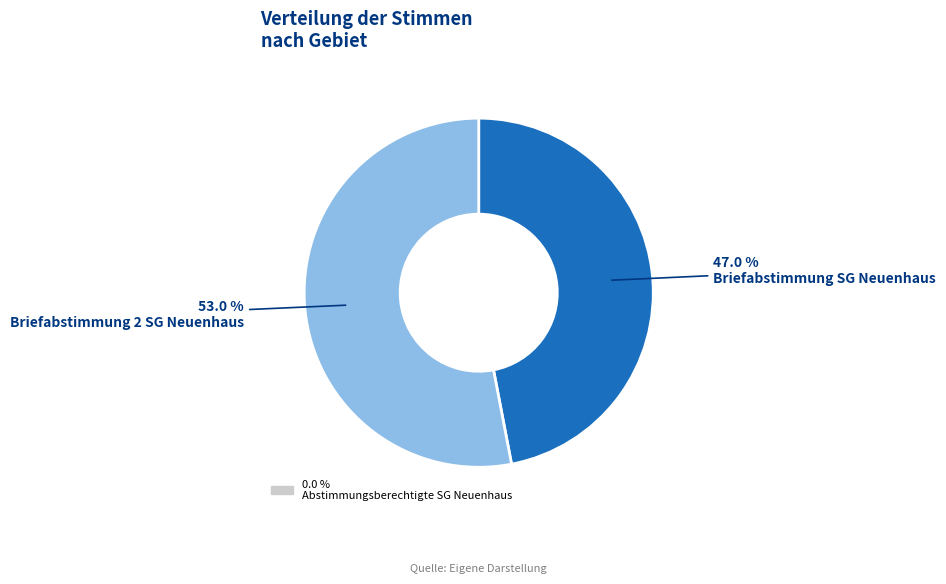

Does any single category account for the majority?

Yes